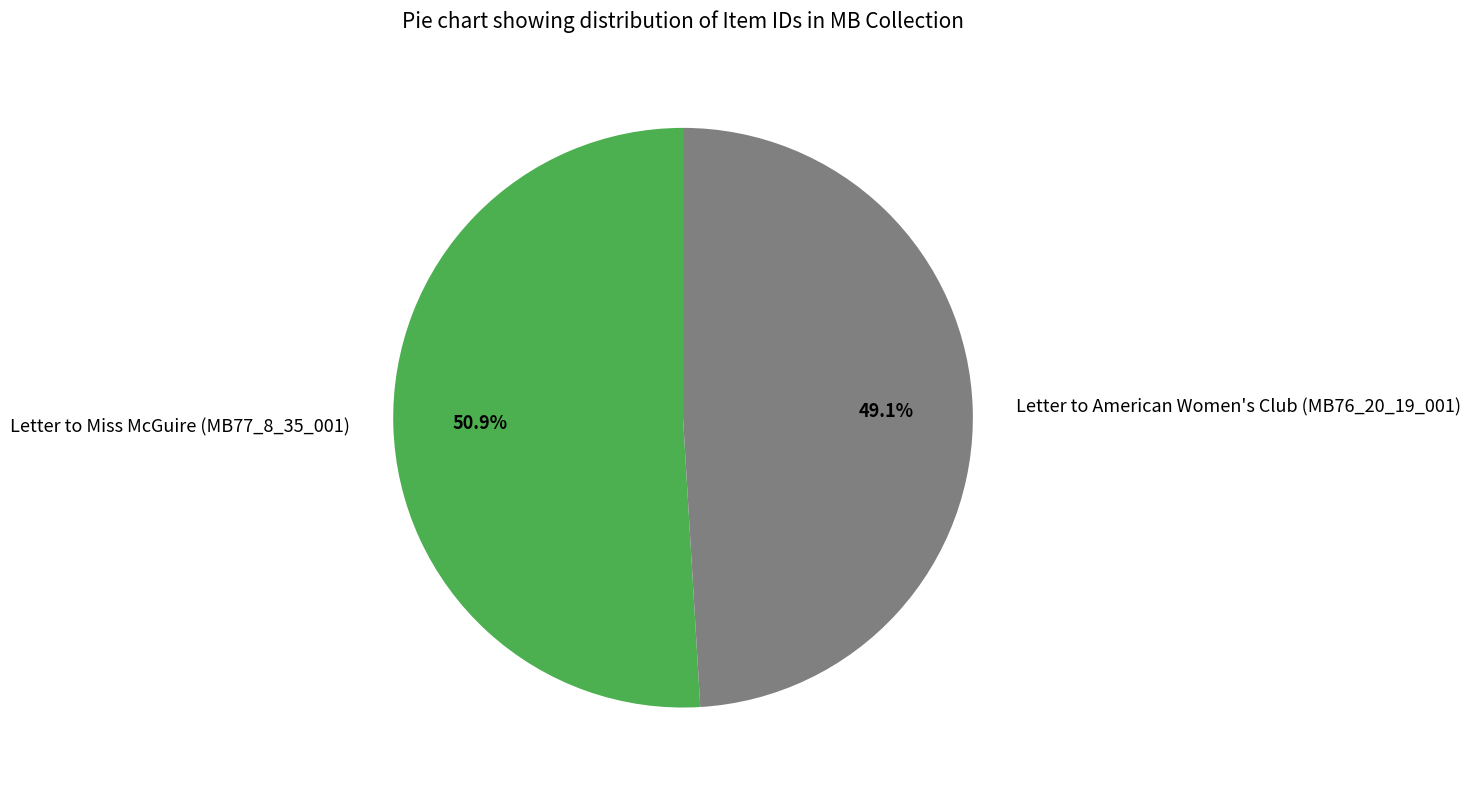

What is the total percentage of Letter to Miss McGuire (MB77_8_35_001) and Letter to American Women's Club (MB76_20_19_001)?

100.0%